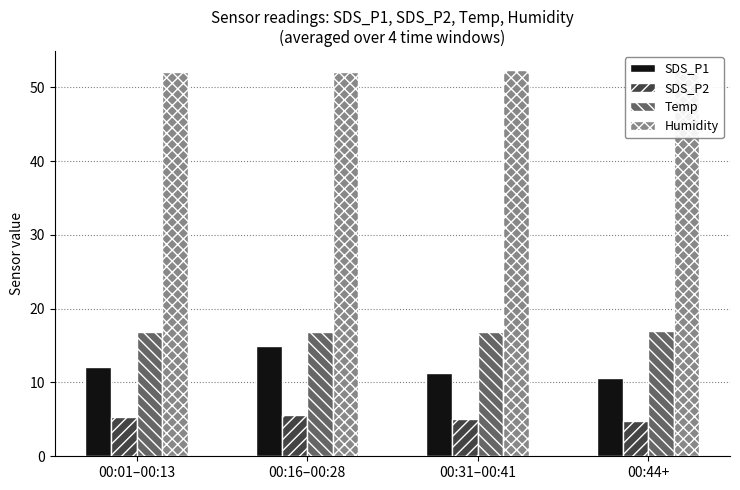

What is the greatest value displayed?

52.3